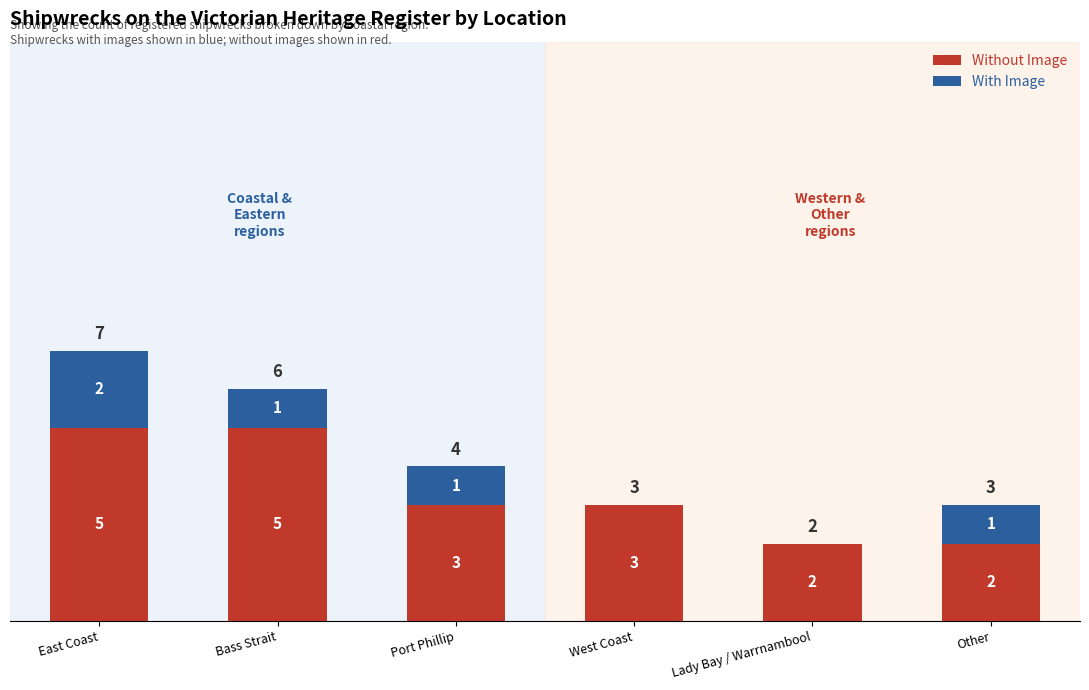

Where does the Without Image series first go above 3?

East Coast